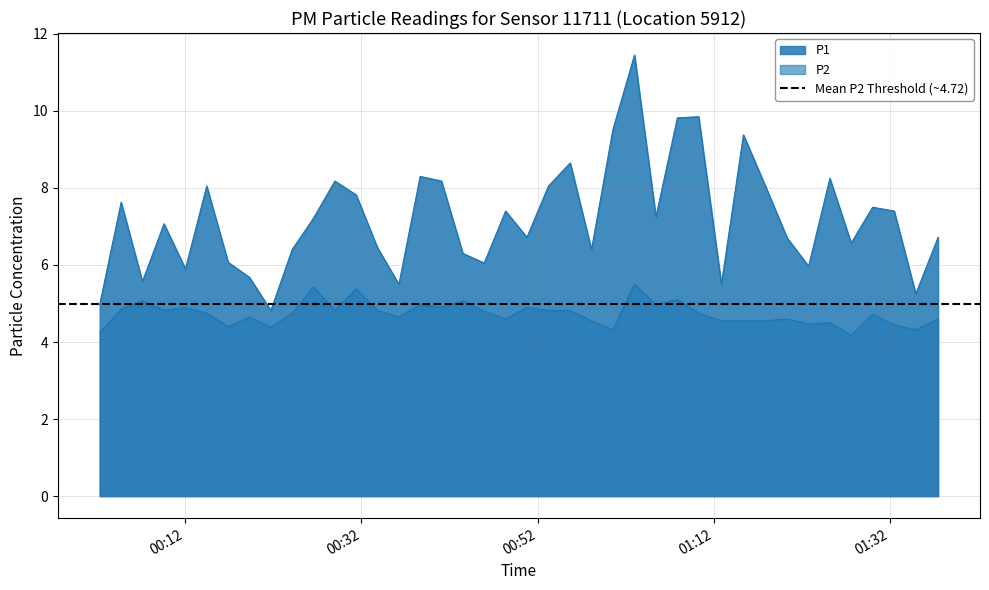

True or false: P1 and P2 cross at least once.

False